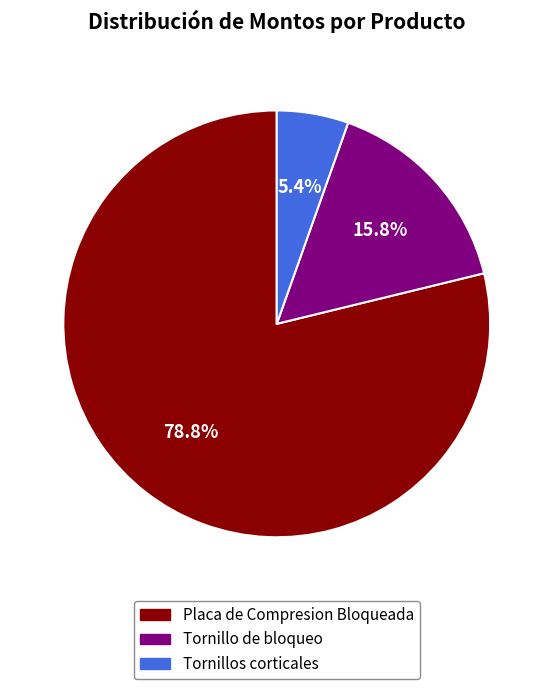

Approximately how many times larger is the value at Placa de Compresion Bloqueada compared to Tornillo de bloqueo?

5.0